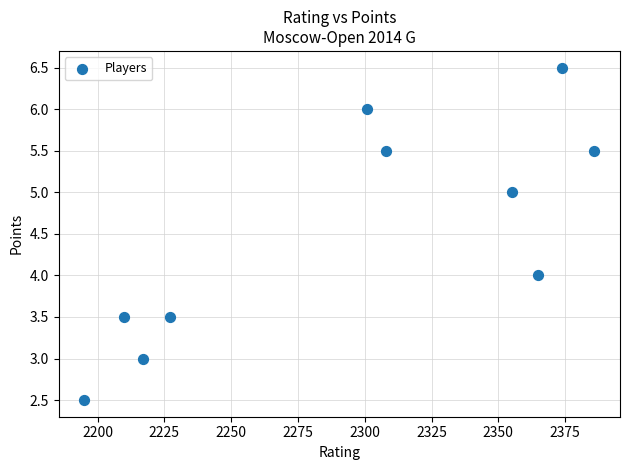

What is the average Y value?

4.5